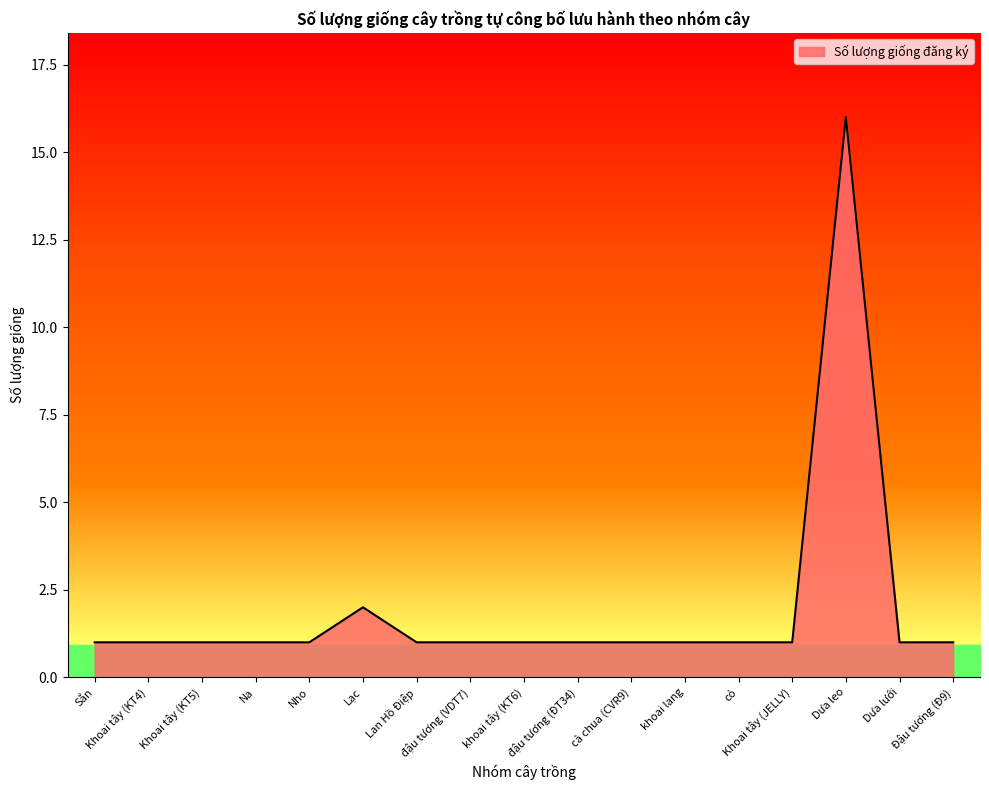

How many categories are shown in the chart?

17